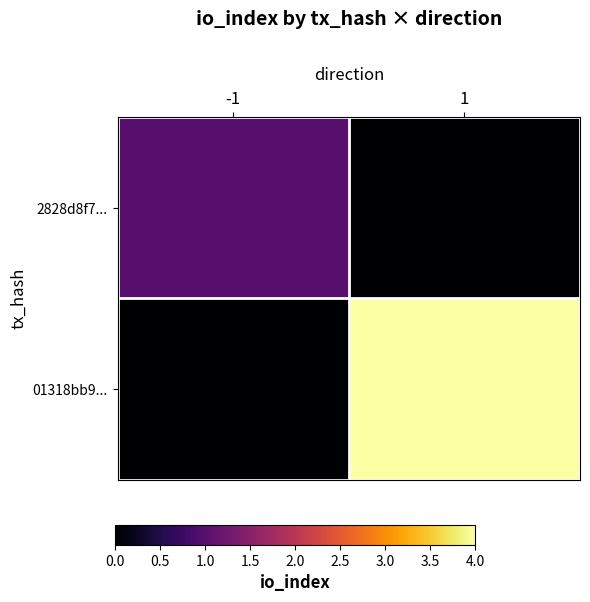

How many categories are shown in the chart?

2